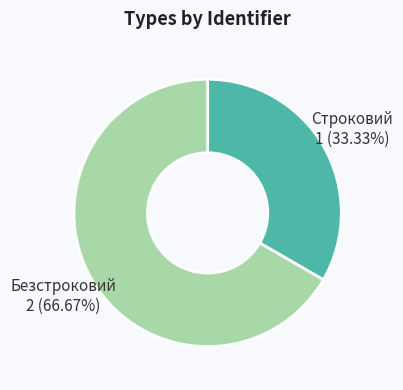

What percentage is NOT represented by Безстроковий?

33.3%